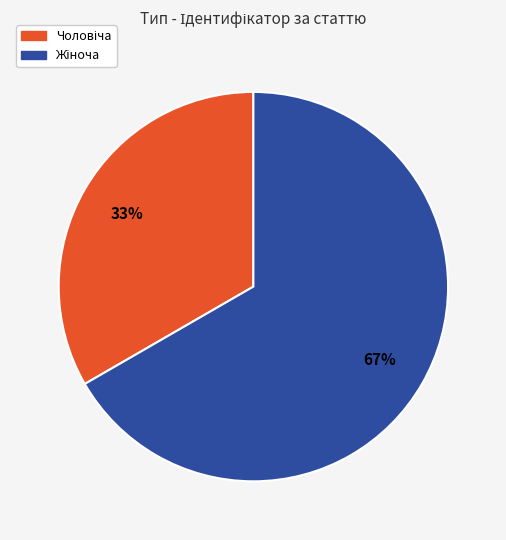

To the nearest percent, what is the average slice percentage?

50%